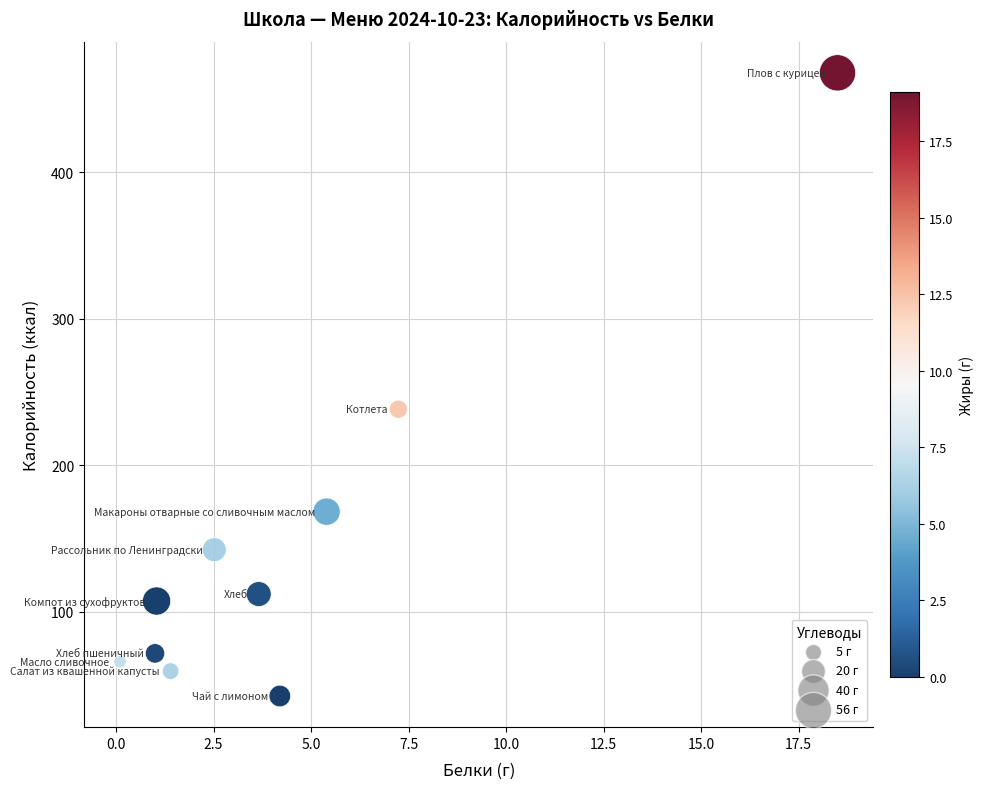

What Y value in the scatter plot is closest to 255?

238.4